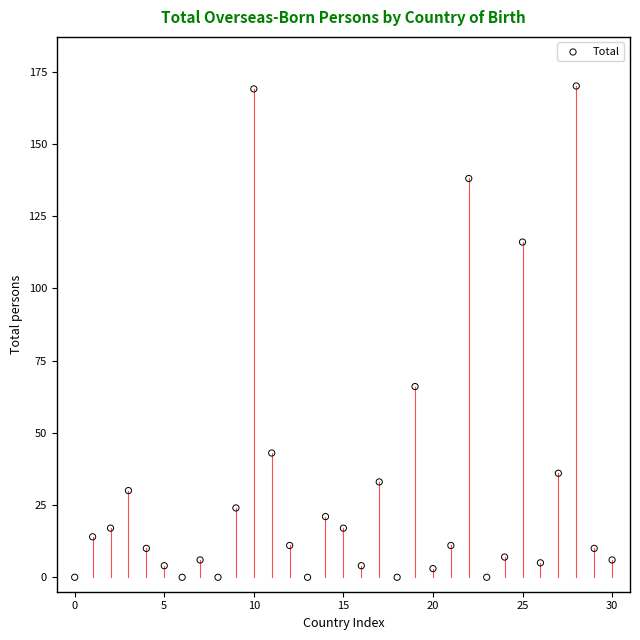

What Y value in the scatter plot is closest to 85?

66